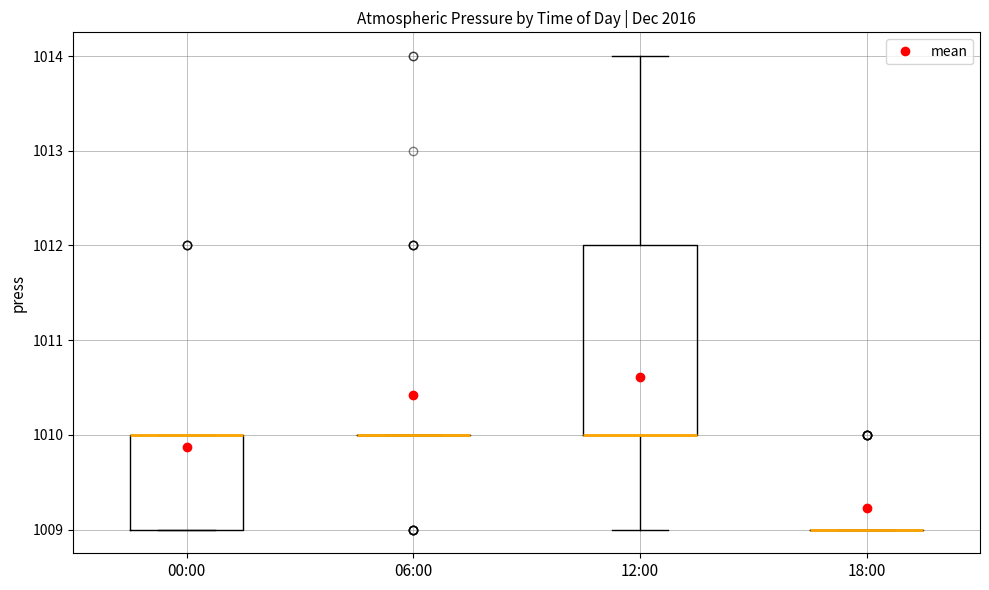

Reading left to right, transcribe this box plot: for each box, give where its median line is, the range the box spans, and where its two whiskers end, as read against the y-axis. The values are not printed on the chart, so give them approximately, as read against the axis.

00:00: median 1010 (drawn on the box's upper edge), box 1009 to 1010, whiskers 1009 to 1010
06:00: box collapsed to a line at 1010, whiskers 1010 to 1010
12:00: median 1010 (drawn on the box's lower edge), box 1010 to 1012, whiskers 1009 to 1014
18:00: box collapsed to a line at 1009, whiskers 1009 to 1009